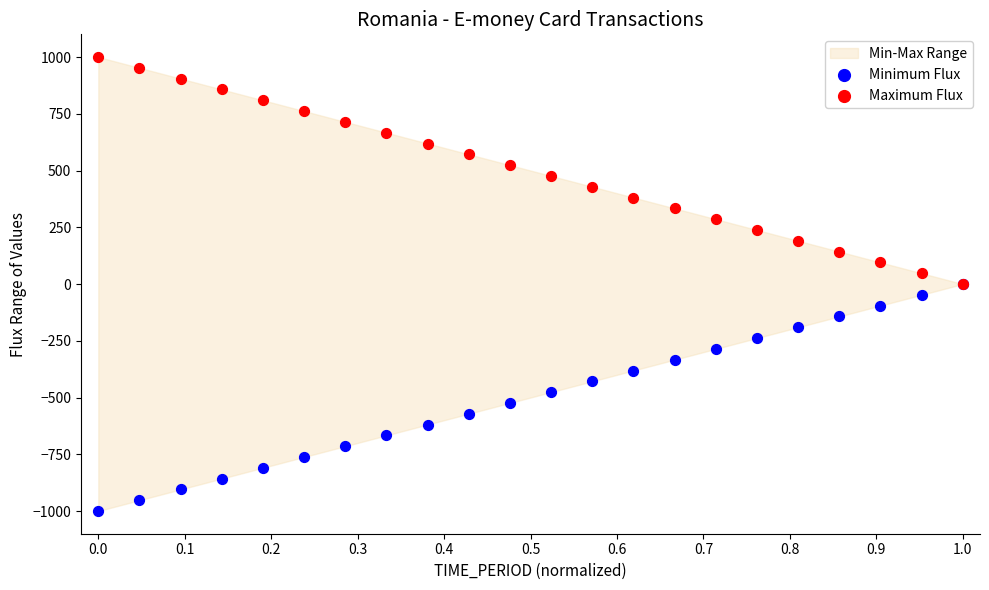

Which series reaches the maximum Y coordinate?

Maximum Flux